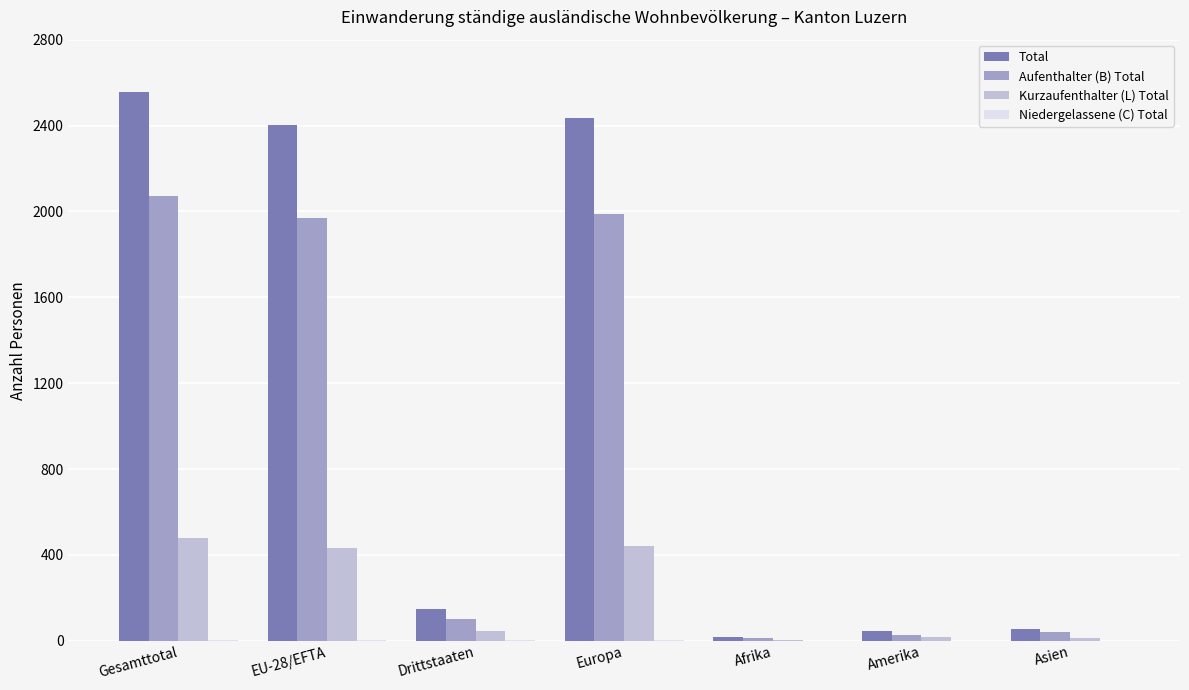

True or false: Aufenthalter (B) Total has a value of 1987 at Europa.

True